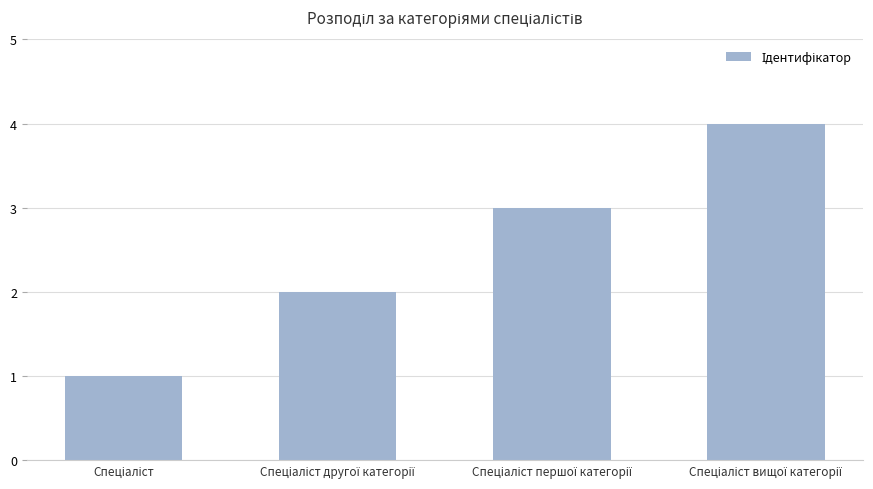

What is the difference between the maximum and minimum values?

3